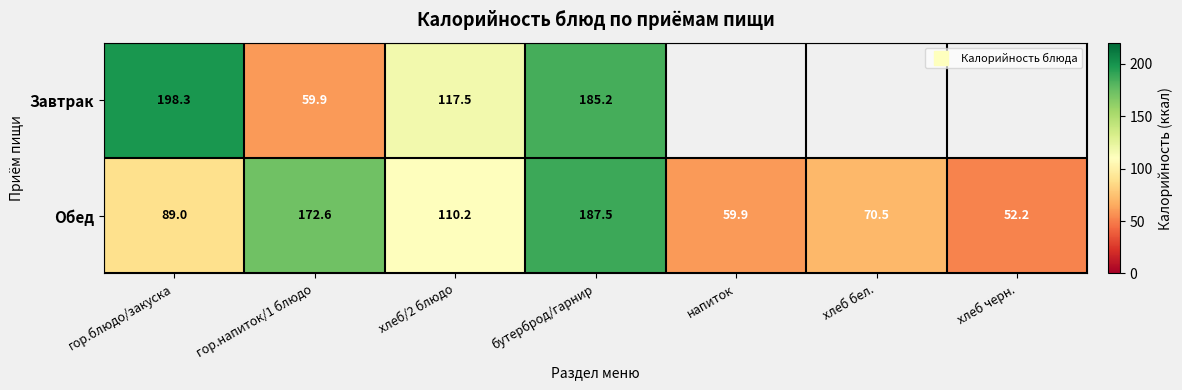

At which label does Обед reach its peak?

бутерброд/гарнир